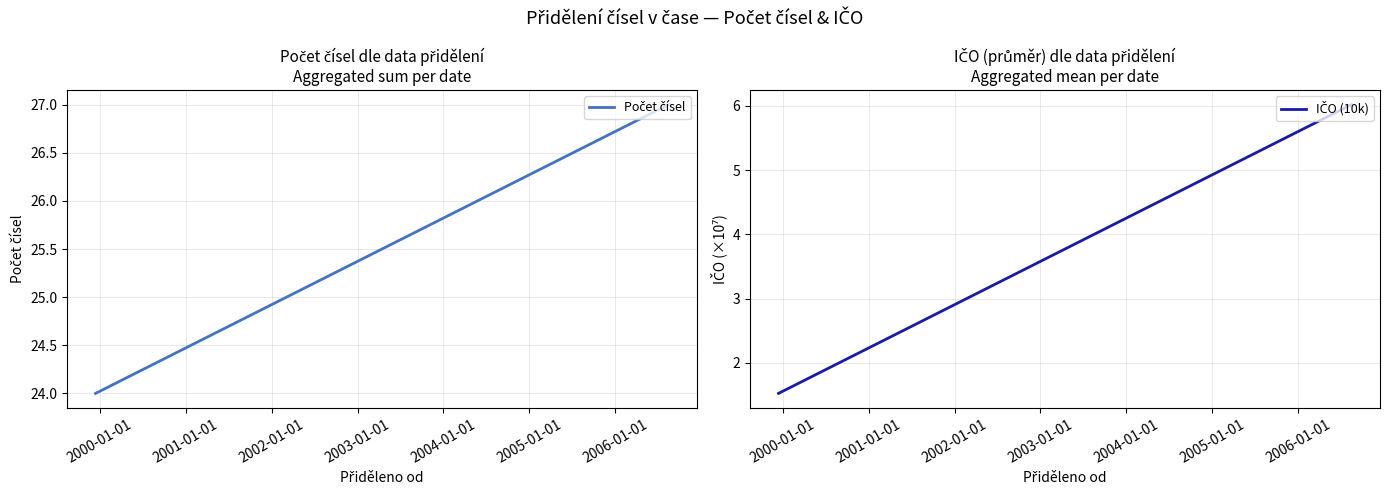

Reading left to right, transcribe all the data shown in this chart.

Počet čísel: 24.0	27.0
IČO (10k): 1.5	6.0